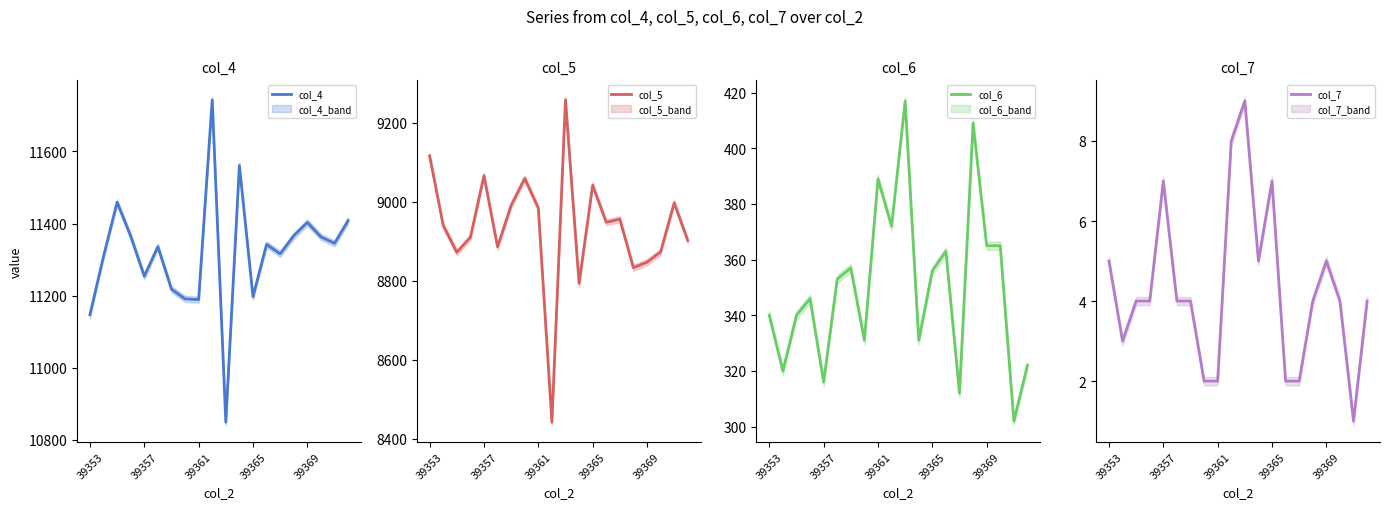

What is the difference between the highest and lowest values at 6?

11214